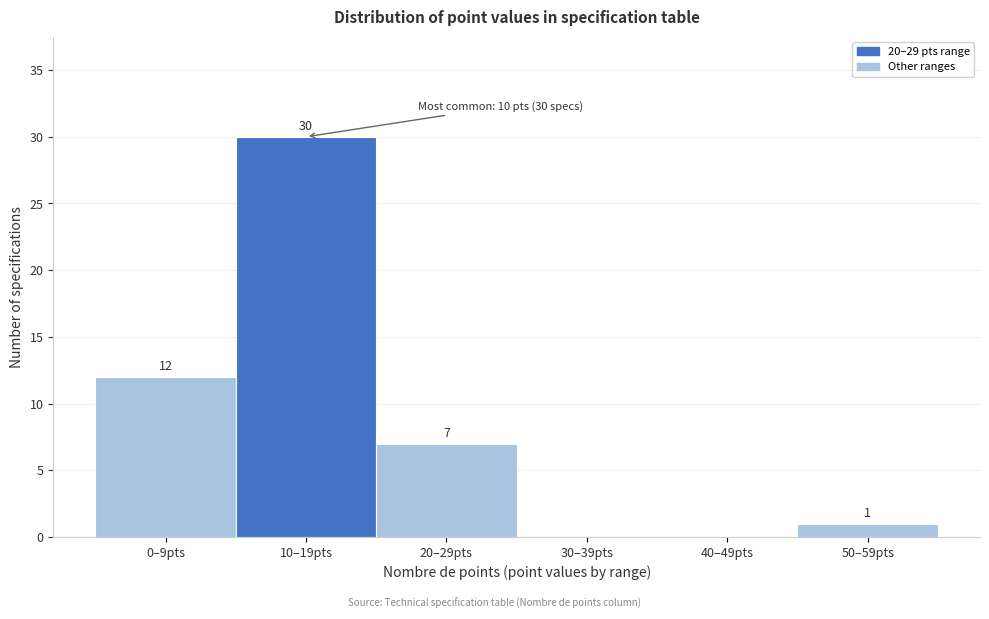

Reading left to right, extract all data points from this chart.

0–9pts=12	10–19pts=30	20–29pts=7	30–39pts=0	40–49pts=0	50–59pts=1